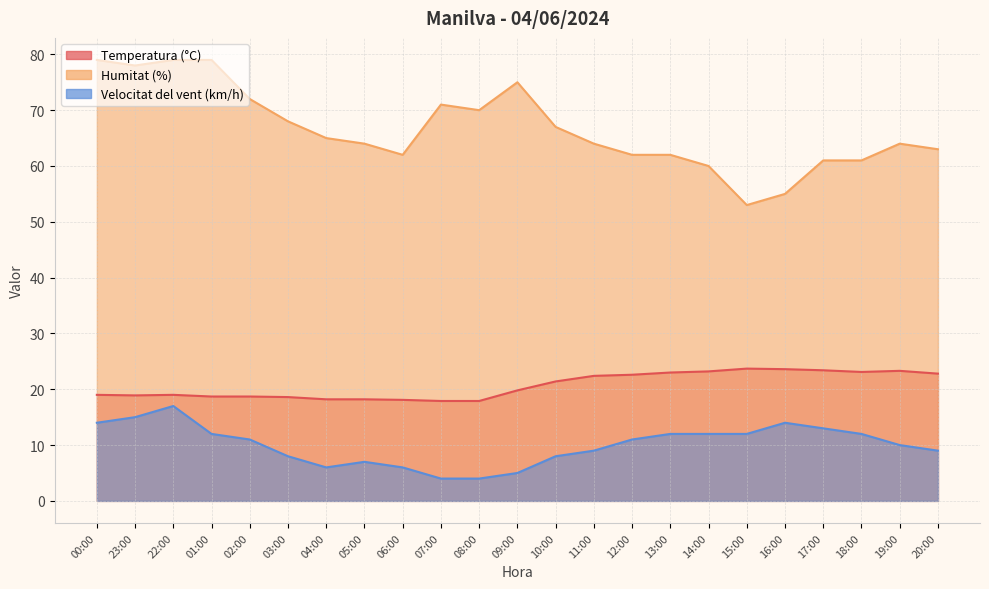

What is the average value of the Velocitat del vent (km/h) series?

10.0